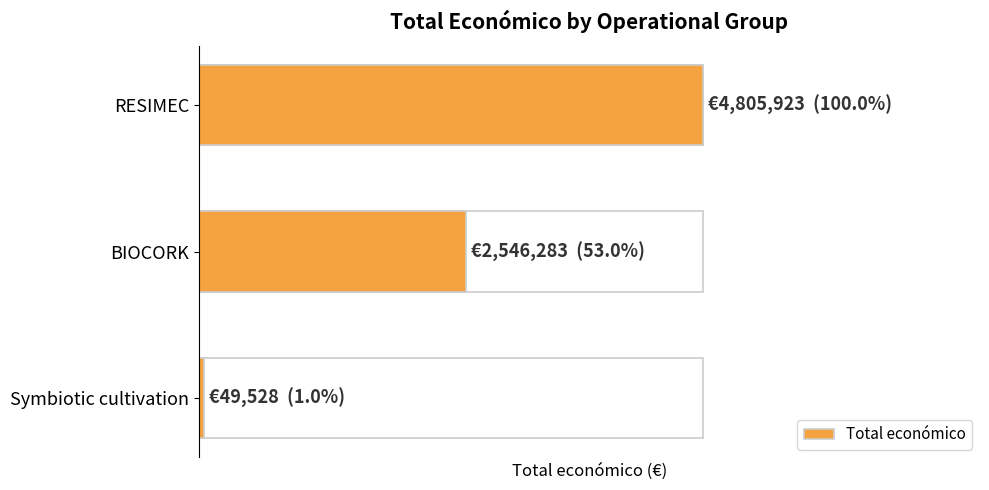

Are the bars grouped side by side (vs. stacked)?

No